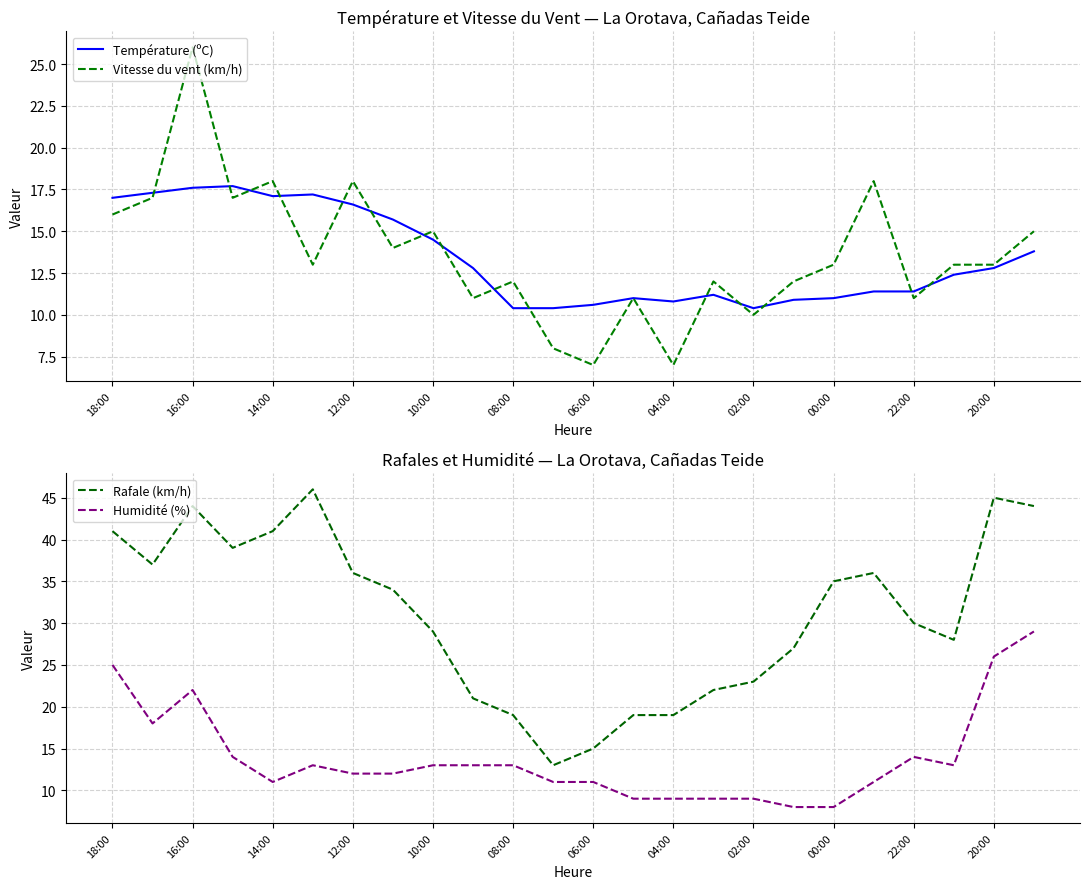

True or false: Rafale (km/h) and Humidité (%) cross at least once.

False